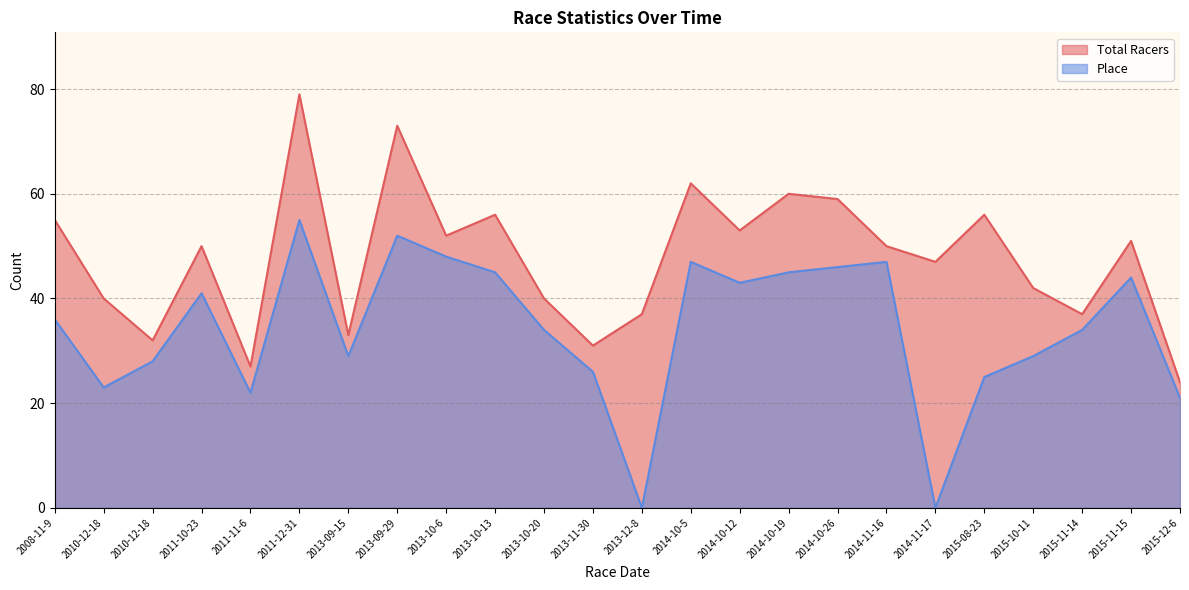

What is the label of the 2nd point from the left?

2010-12-18